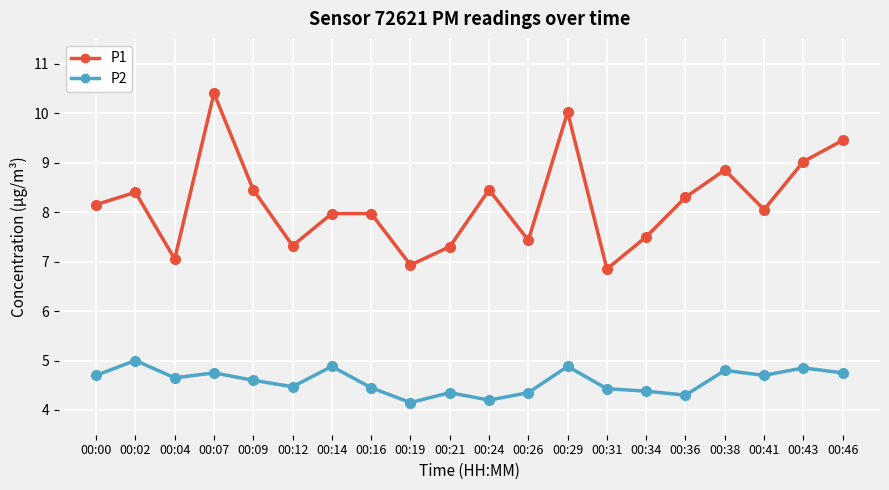

Read the P1 value at 00:02.

8.4